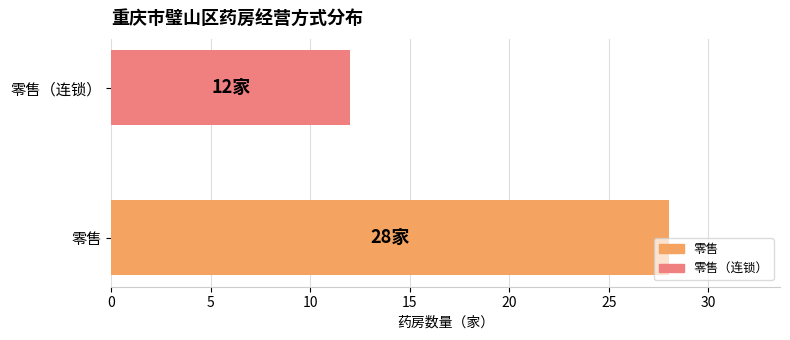

Reading bottom to top, what are all the values shown in this chart?

28	12